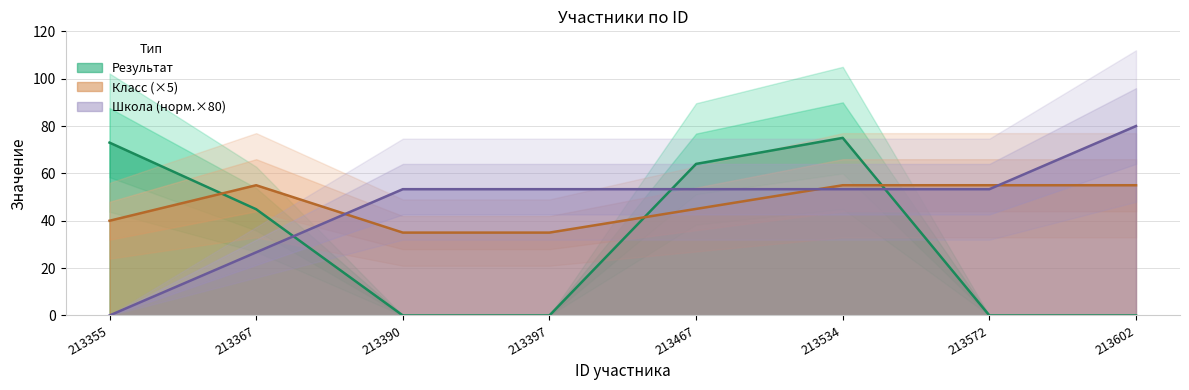

At which category does Класс reach its first local peak?

213367